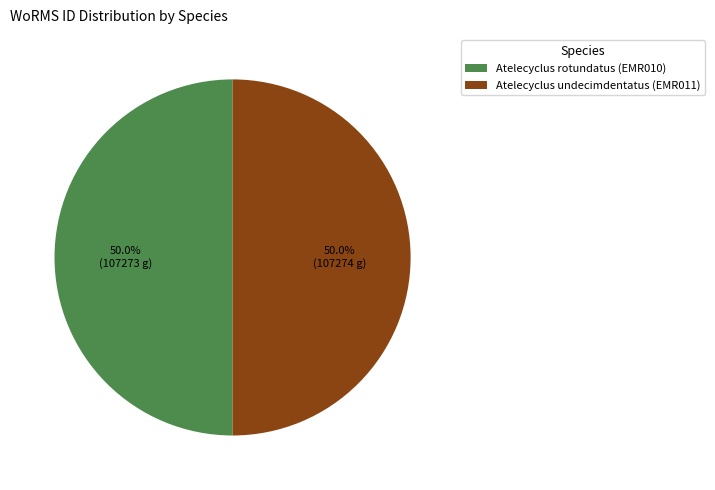

To the nearest percent, what portion does Atelecyclus rotundatus (EMR010) represent?

50%